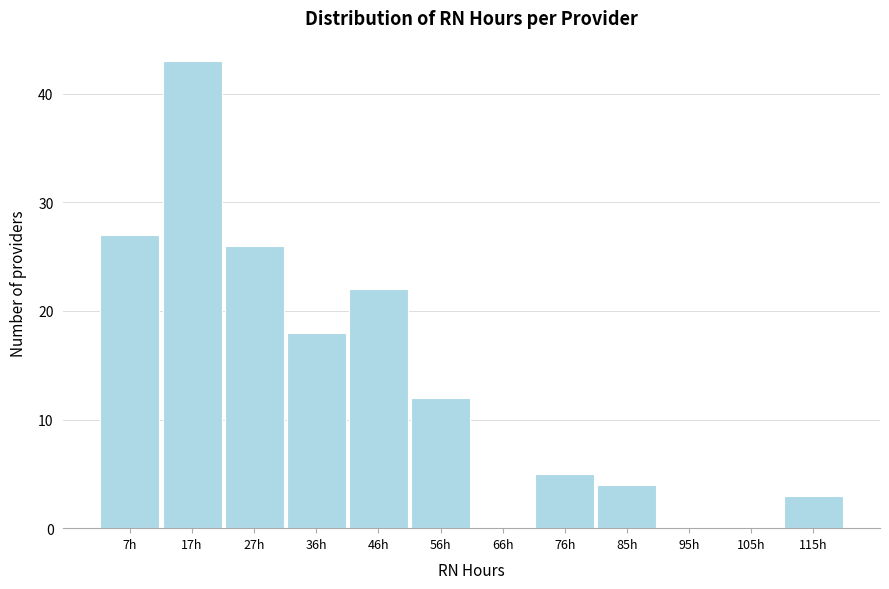

Reading right to left, extract all data points from this chart.

115h=3	105h=0	95h=0	85h=4	76h=5	66h=0	56h=12	46h=22	36h=18	27h=26	17h=43	7h=27